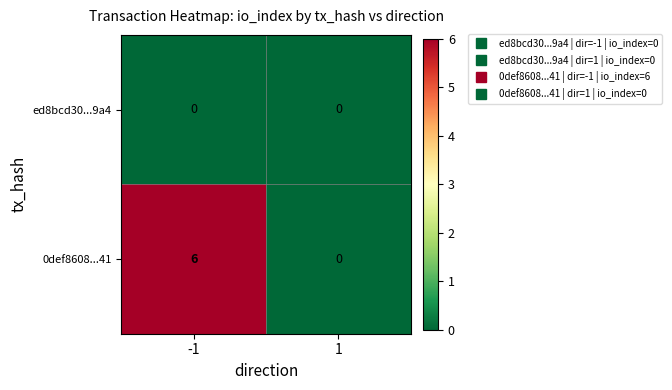

How many series are shown in this chart?

2